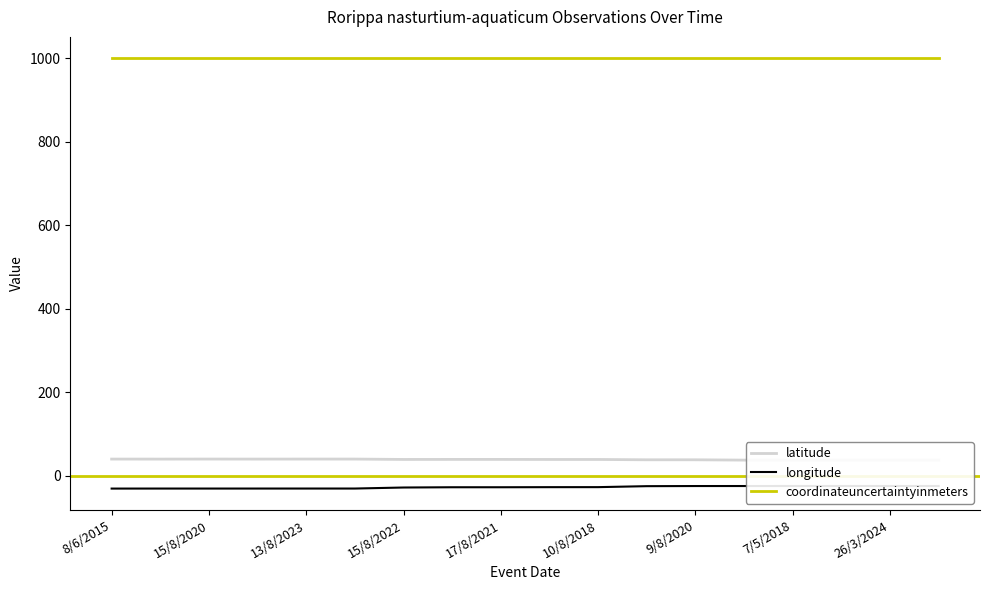

What is the spread (max minus min) of values at 15/8/2020?

1031.2